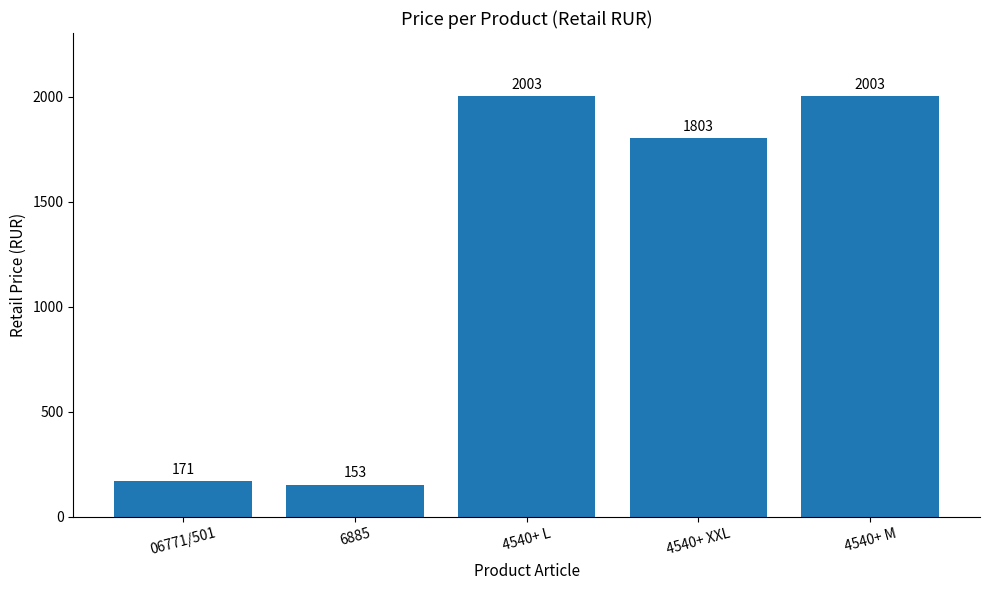

Is it true that the value at 06771/501 is 171?

True